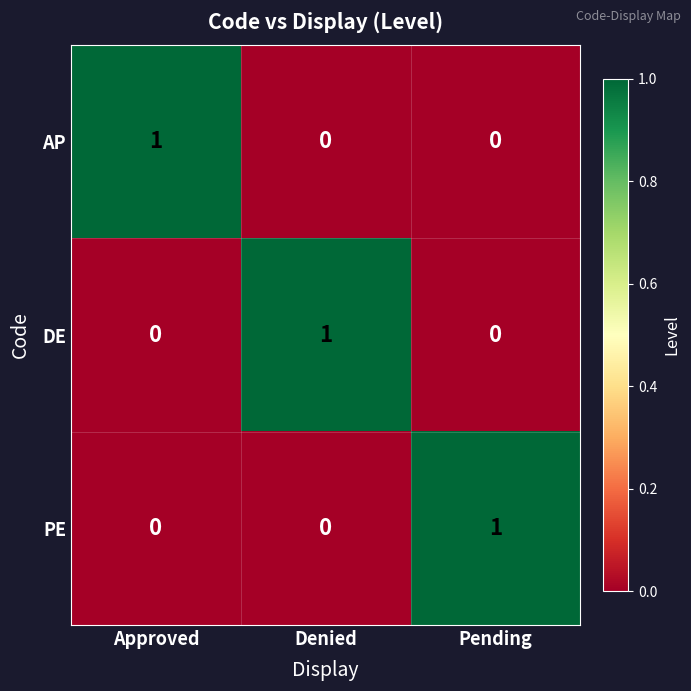

At how many categories does at least one series exceed 0?

3